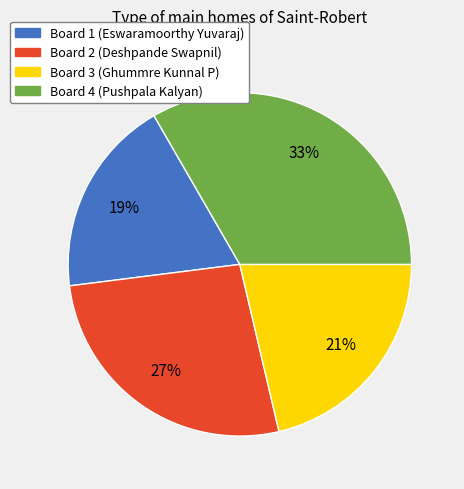

Which slice is the largest?

Board 4